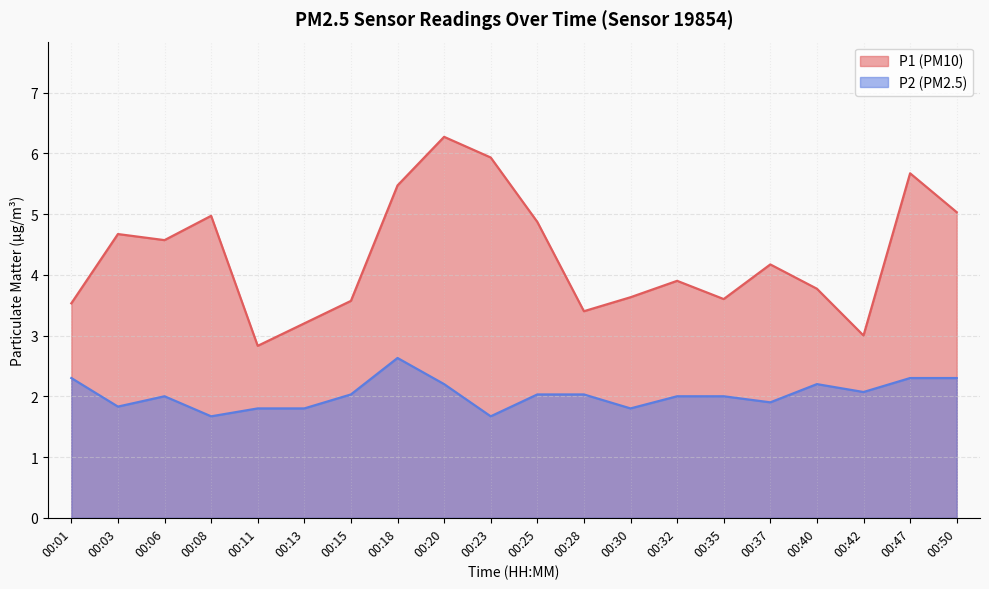

How many lines are shown in the chart?

2